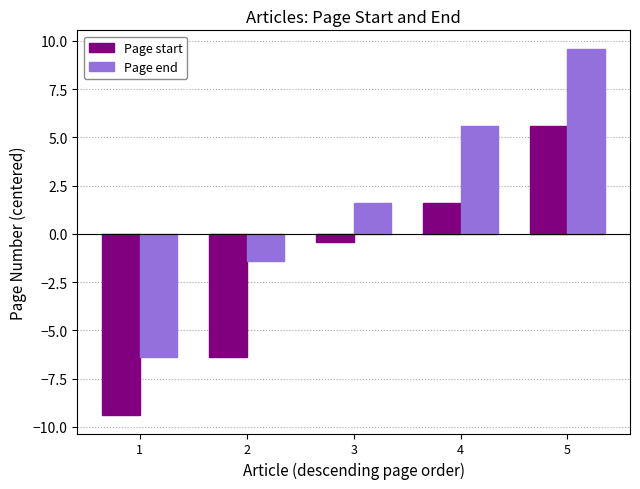

Rank the series by their average value, from highest to lowest.

Page end, Page start